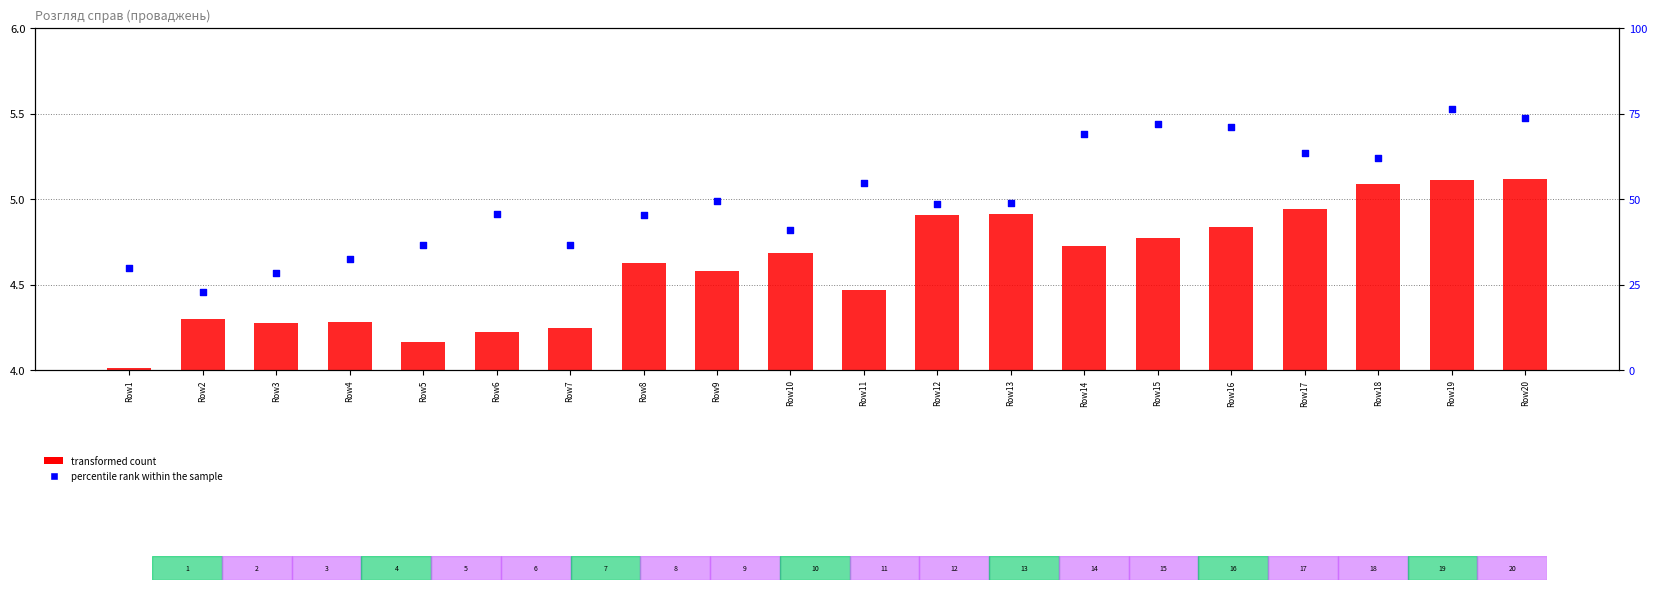

What are all the series names shown in the legend?

transformed count, percentile rank within the sample